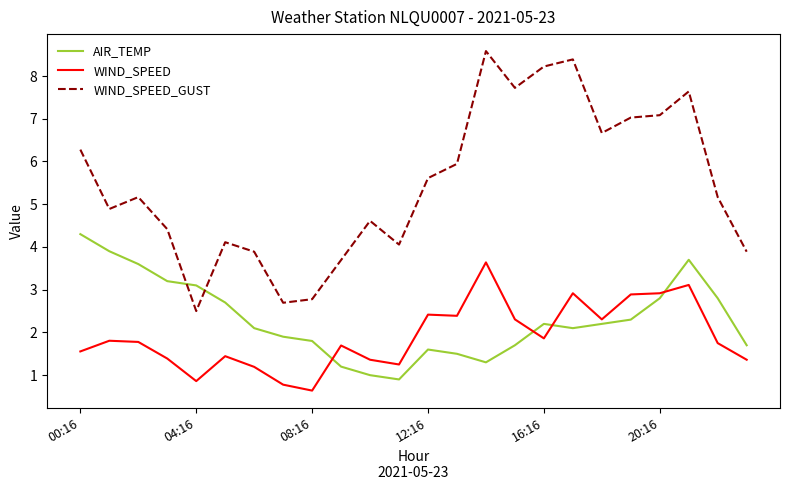

Does the chart have visible grid lines?

No